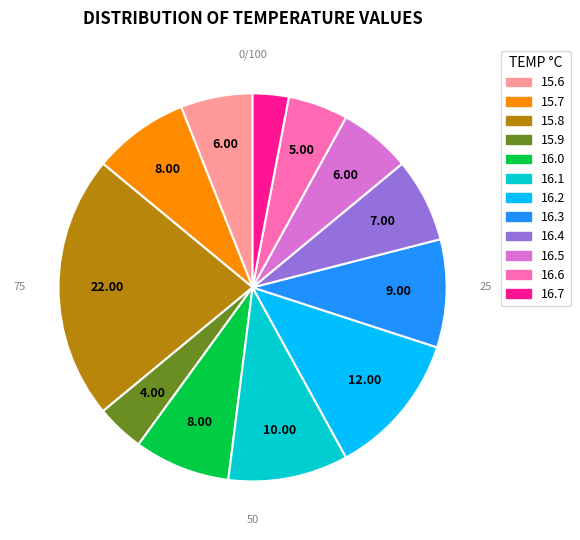

Count the number of slices in the pie.

12